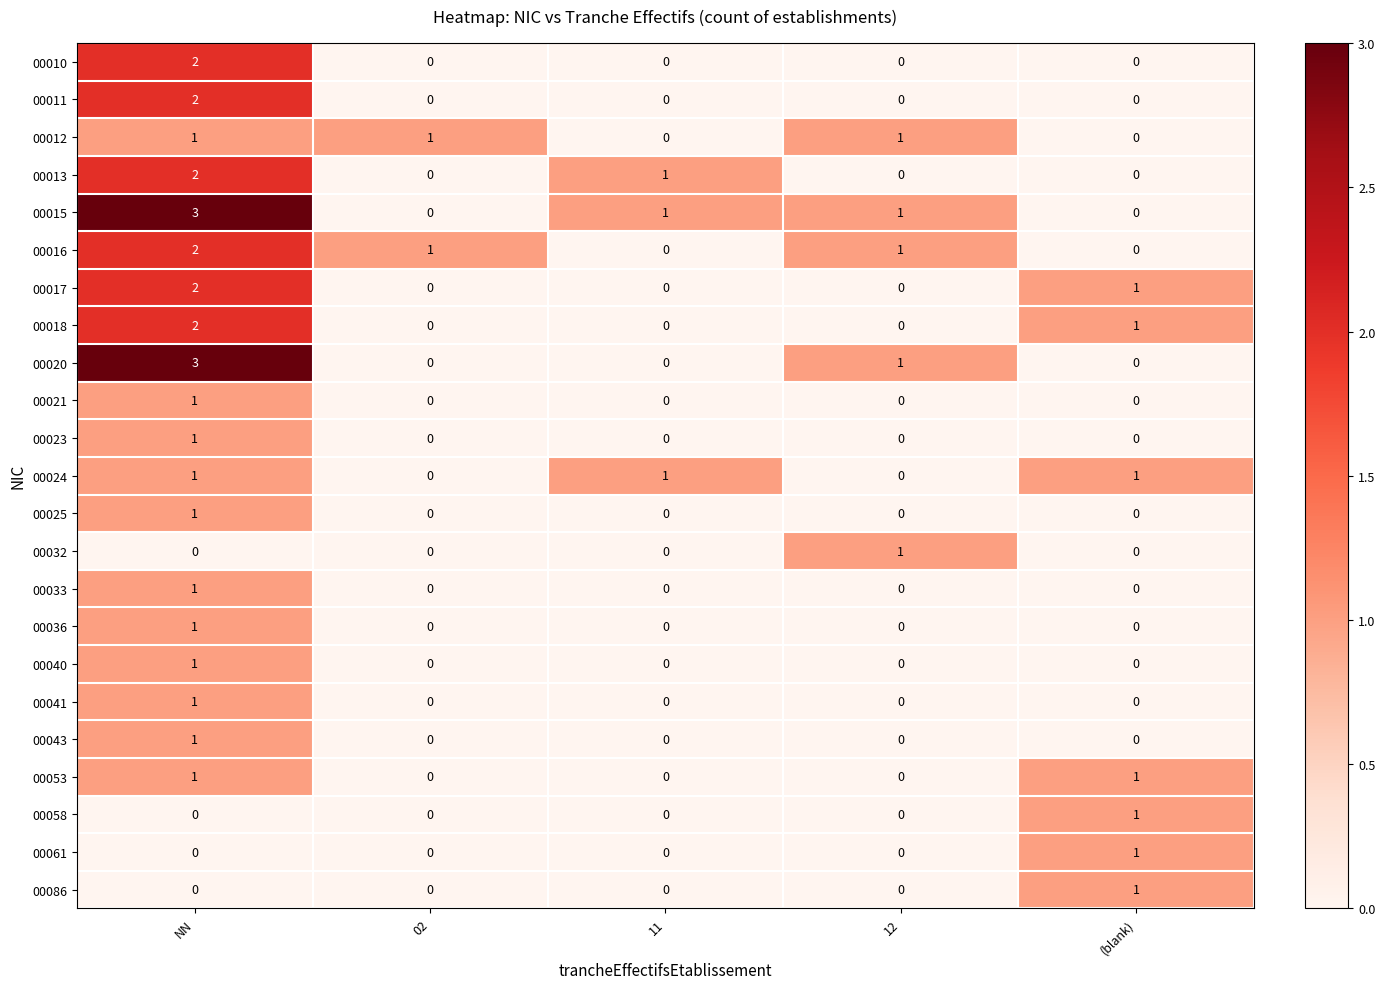

True or false: 00025 has a value of 1 at NN.

True